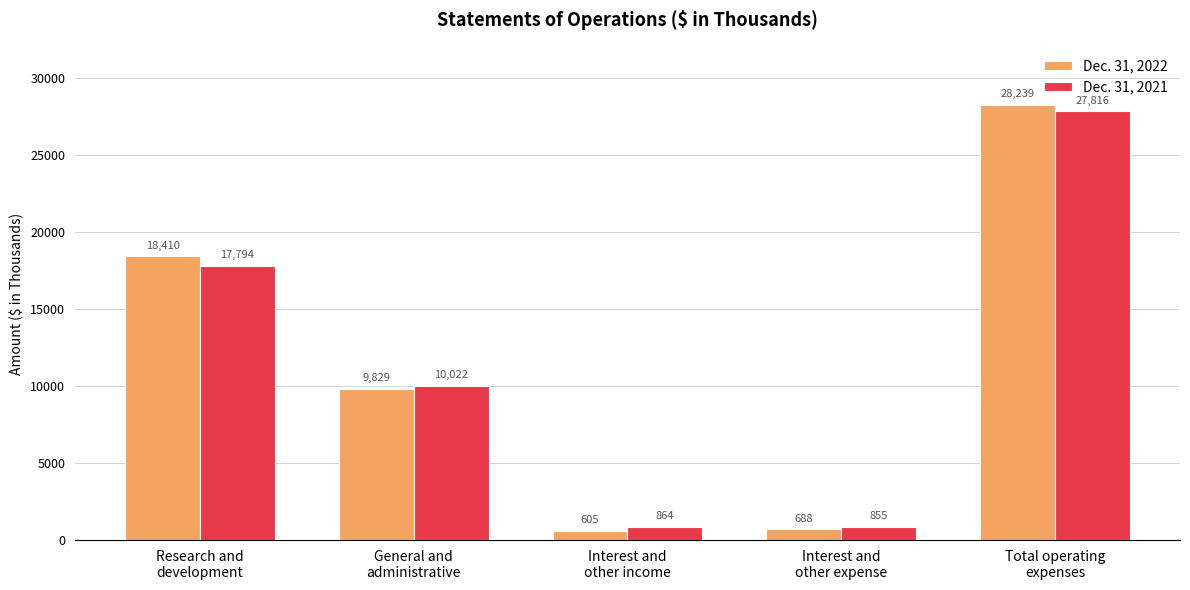

What are all the series names shown in the legend?

Dec. 31, 2022, Dec. 31, 2021